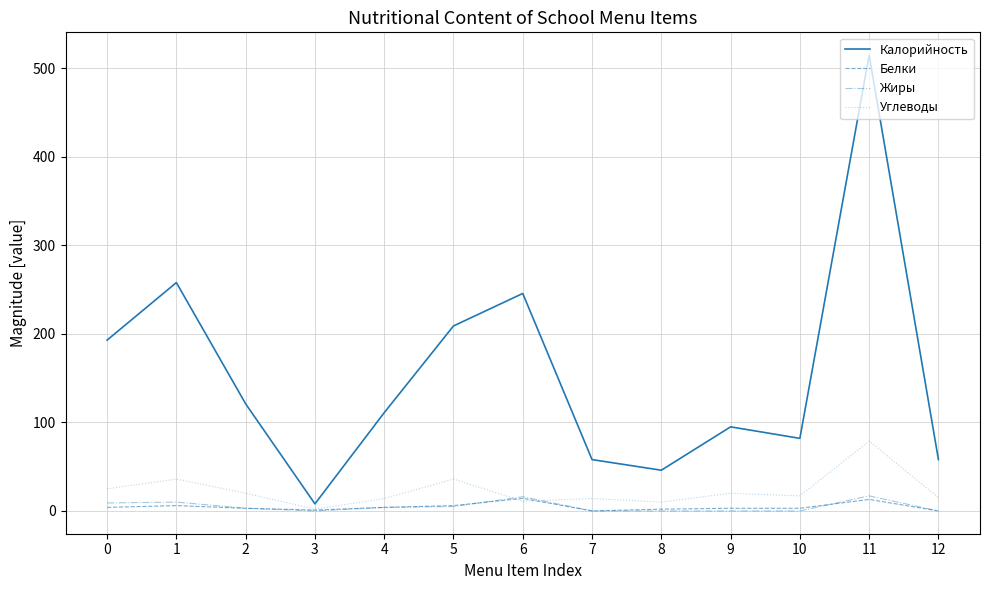

At how many categories does at least one series exceed 138?

5